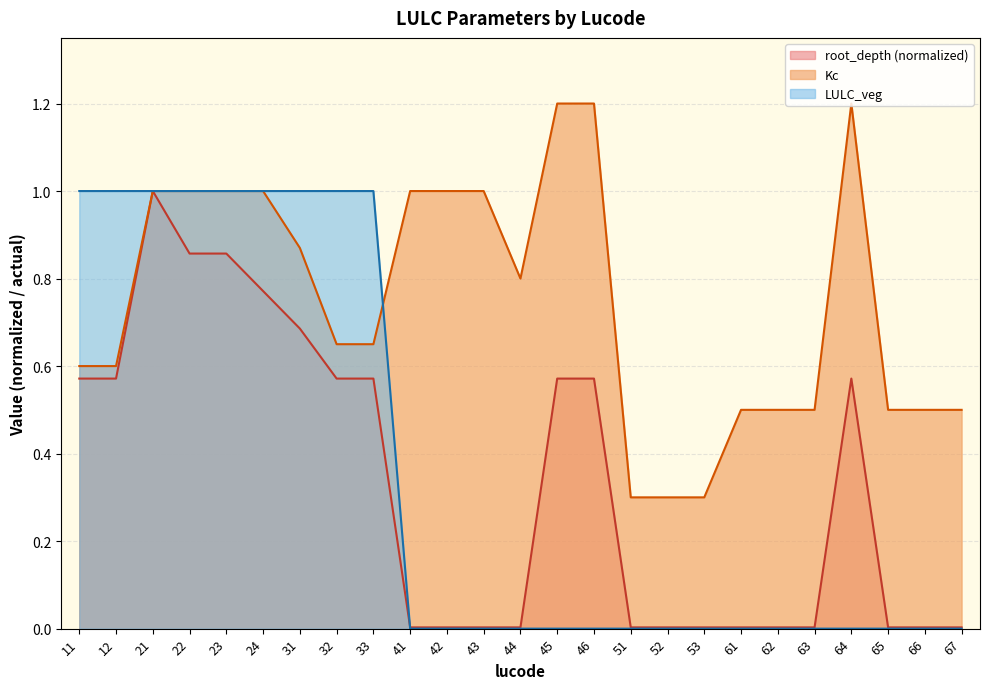

List the series in order of their peak value, highest first.

Kc, root_depth, LULC_veg